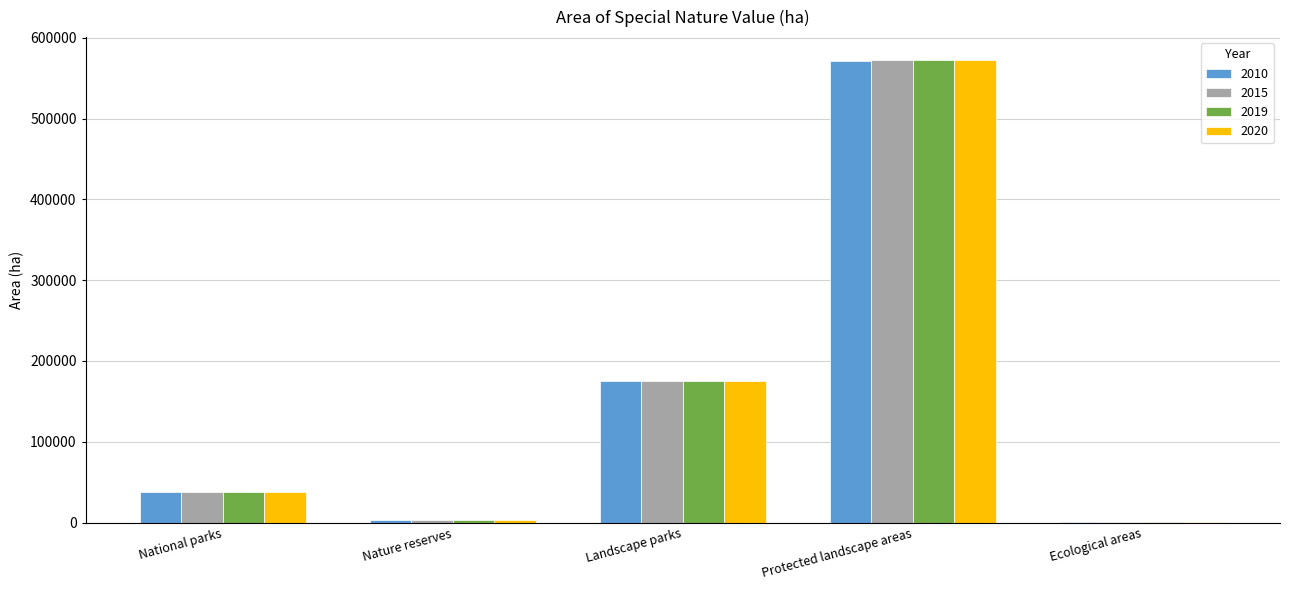

What is the sum of all 2010 values?

790072